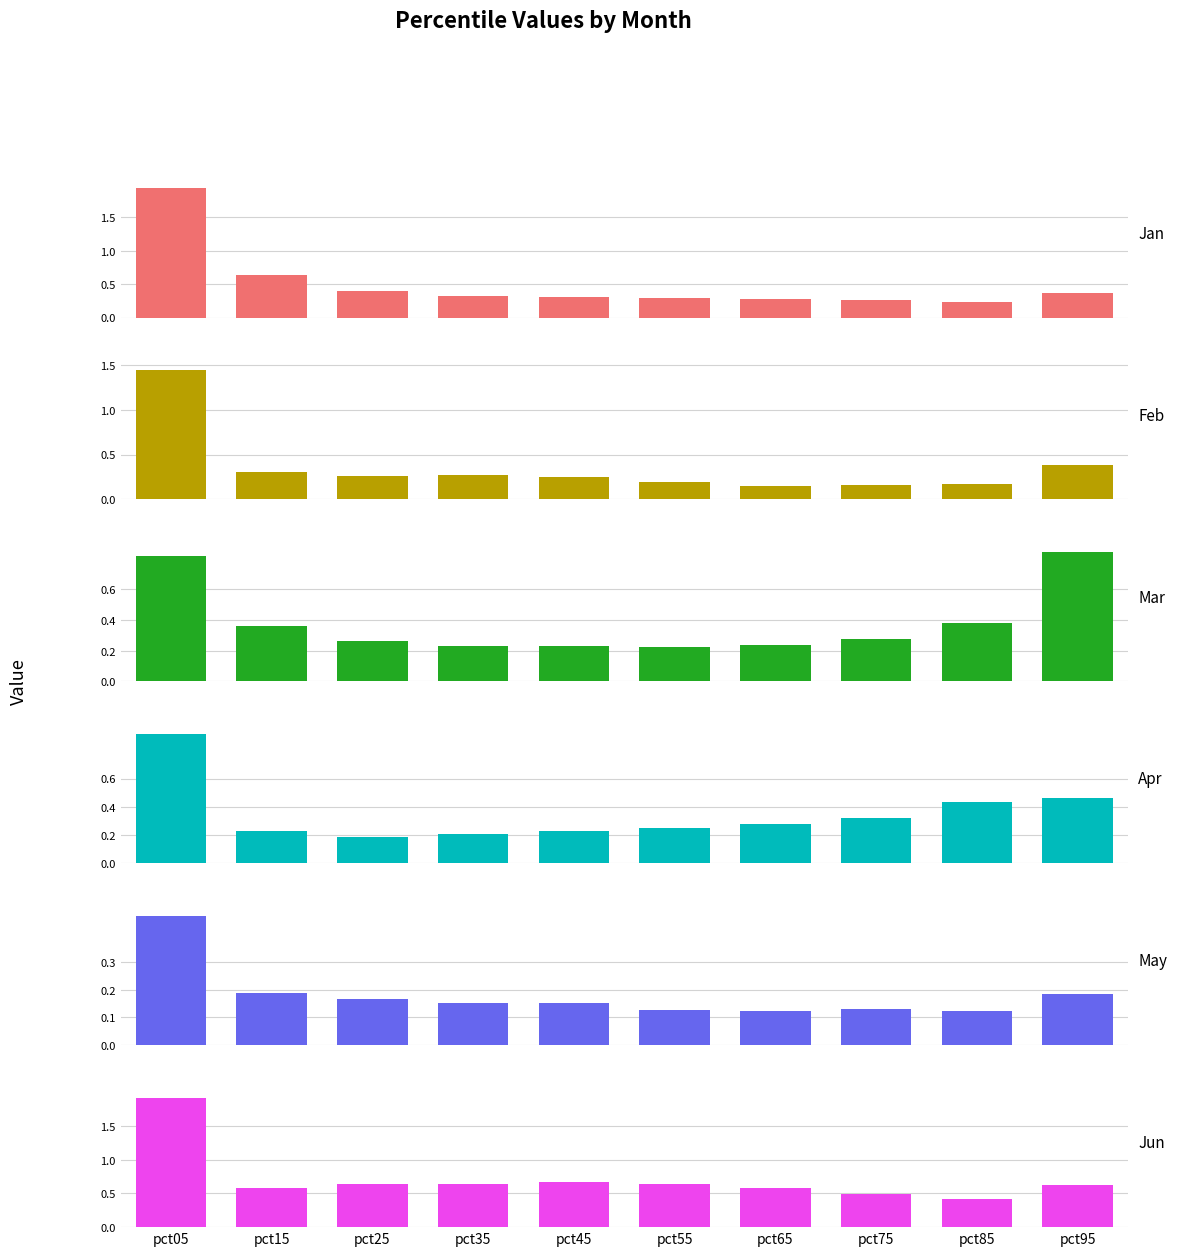

What is the approximate value of Mar at pct55?

0.2